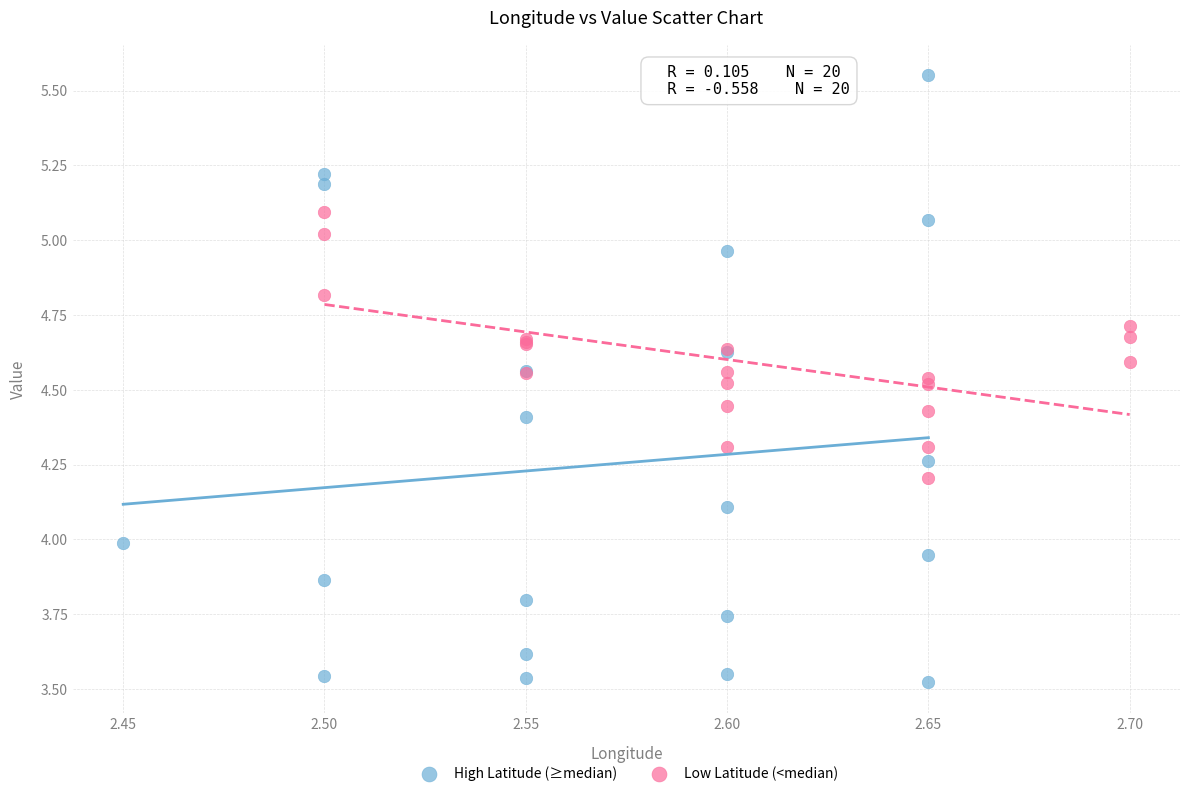

Which series contains the lowest Y value?

High Latitude (≥median)